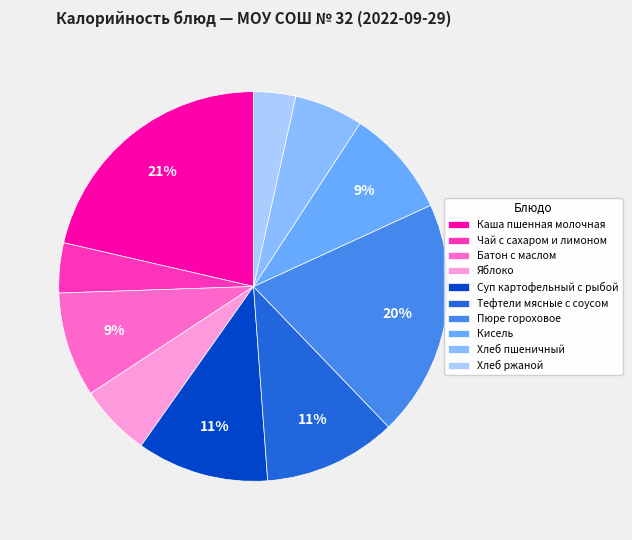

Is there any slice that represents more than half of the pie?

No